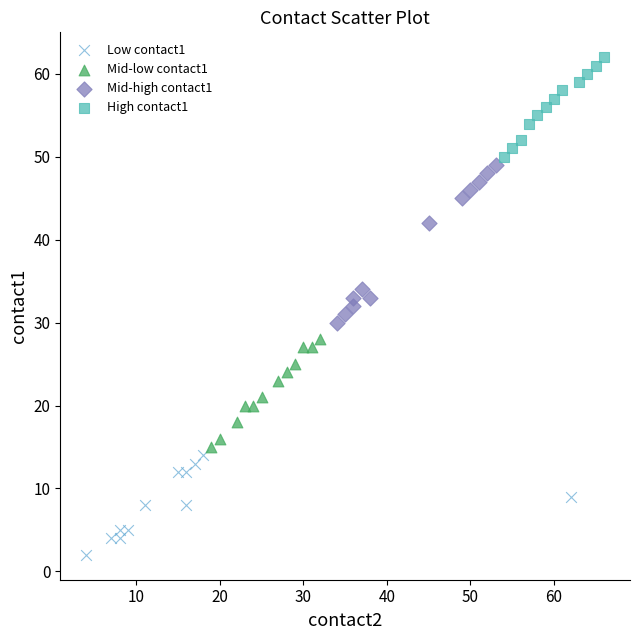

Which series has the widest spread of Y values?

Mid-high contact1